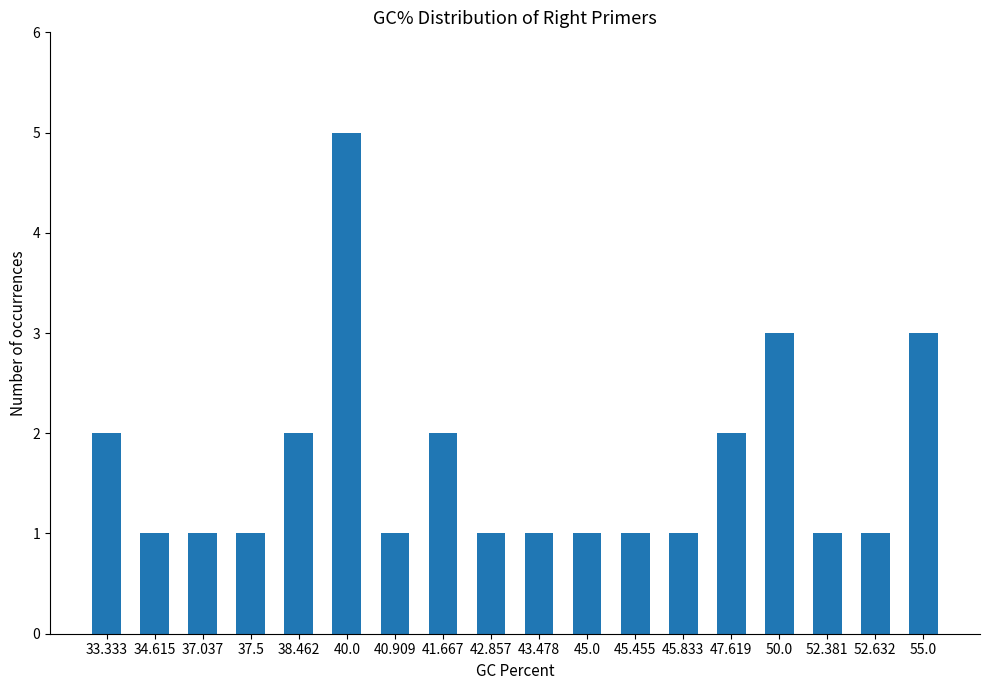

At which category does the chart reach its peak across all series?

40.0